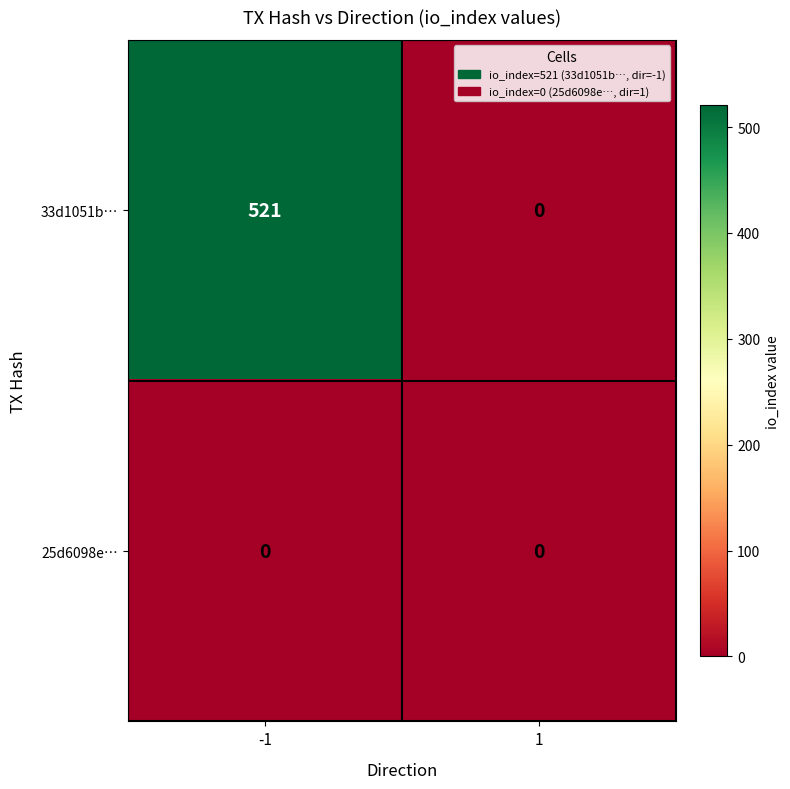

List the series in order of their overall mean, highest first.

33d1051b…, 25d6098e…